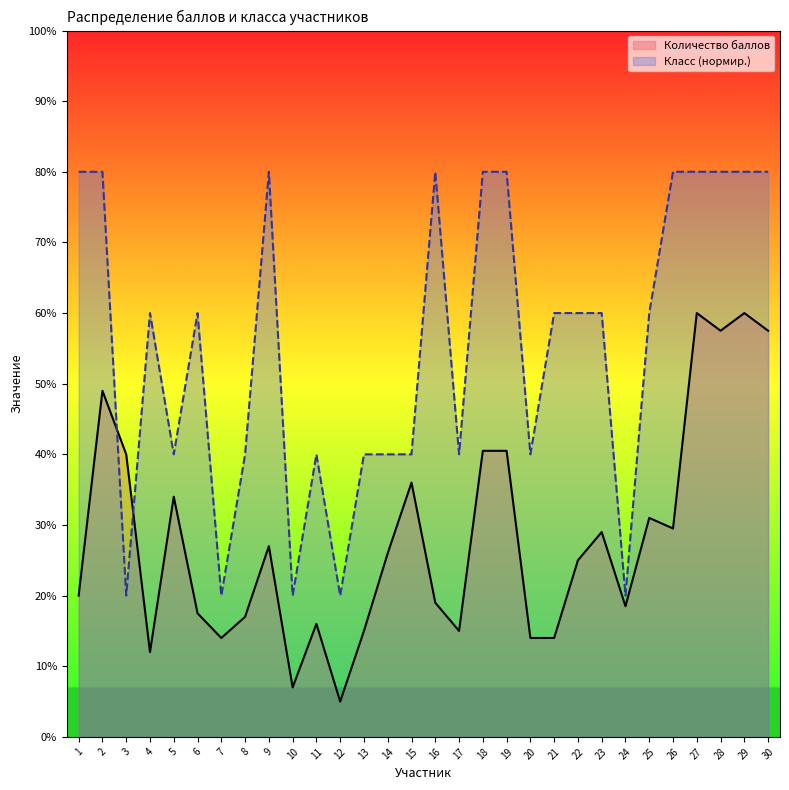

True or false: Класс and Количество баллов intersect in this chart.

True